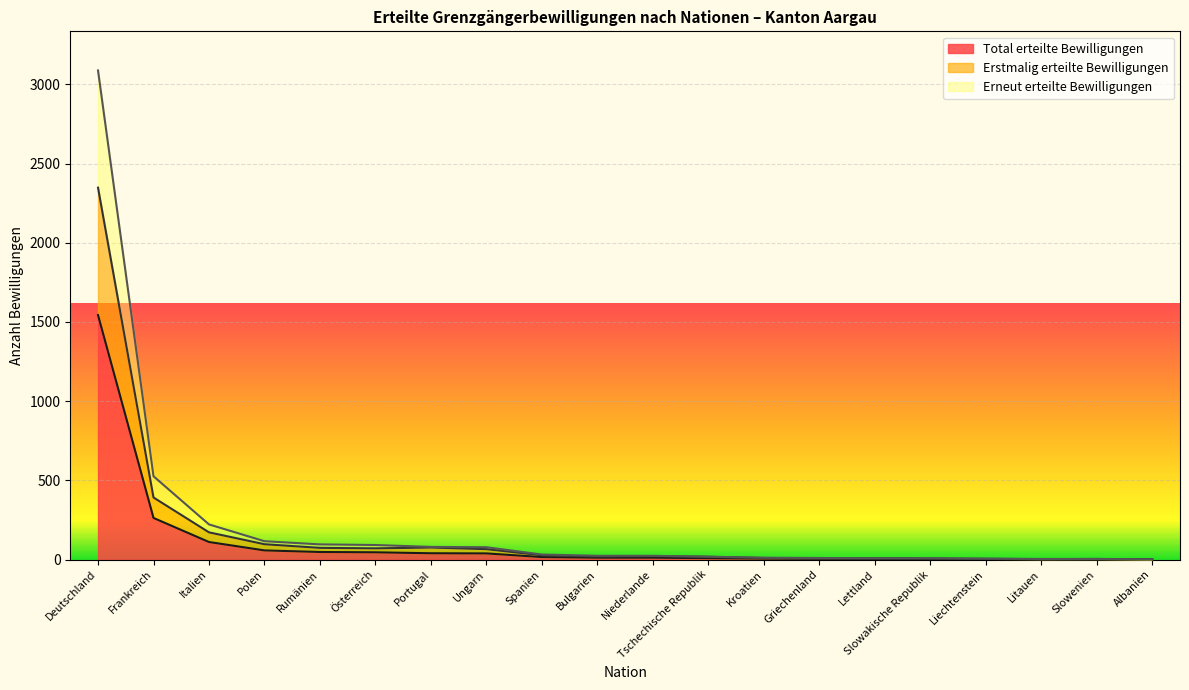

What are all the series names shown in the legend?

Total erteilte Bewilligungen, Erstmalig erteilte Bewilligungen, Erneut erteilte Bewilligungen